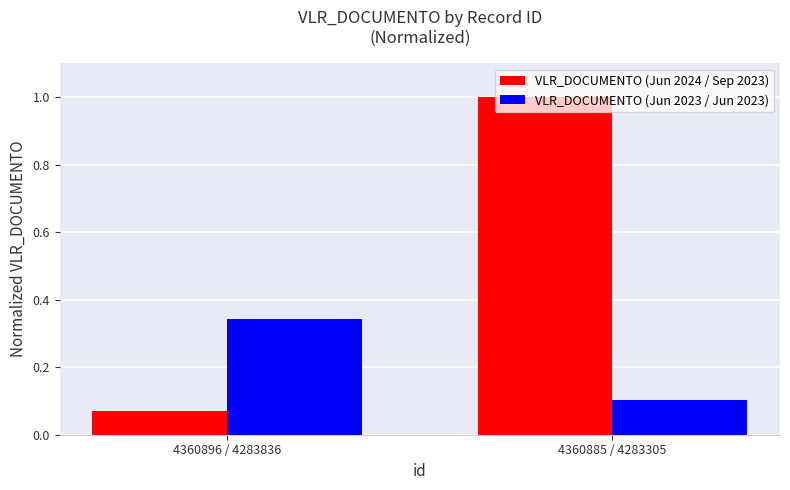

Is it true that VLR_DOCUMENTO (Jun 2024 / Sep 2023) equals 0.1 at 4360896 / 4283836?

True